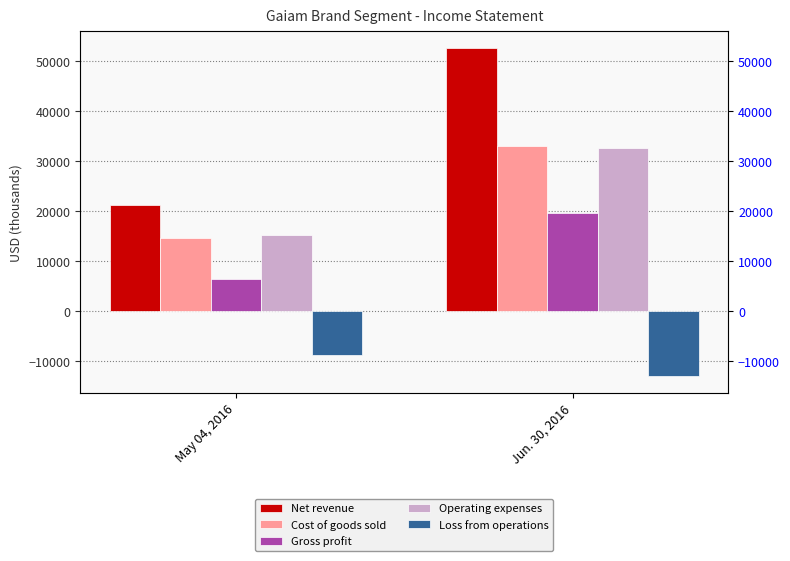

What is the spread (max minus min) of values at Jun. 30, 2016?

65574